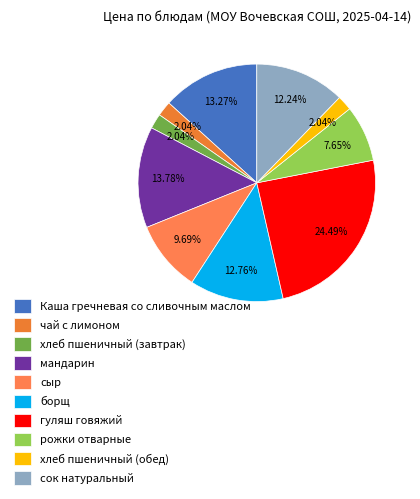

How many slices are in this pie chart?

10